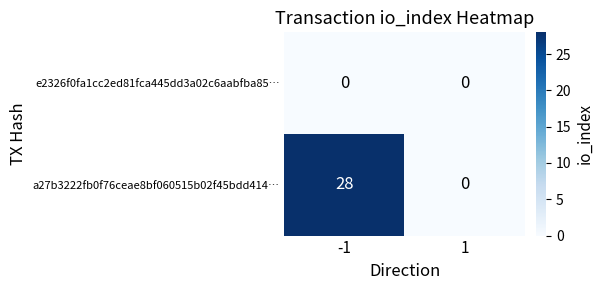

Reading right to left, extract all data points from this chart.

e2326f0fa1cc2ed81fca445dd3a02c6aabfba85…: 0	0
a27b3222fb0f76ceae8bf060515b02f45bdd414…: 0	28